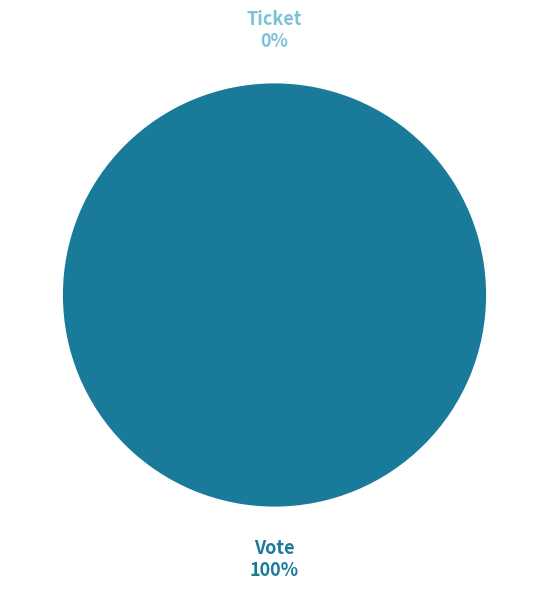

Is it true that Vote is 93% of the pie?

False